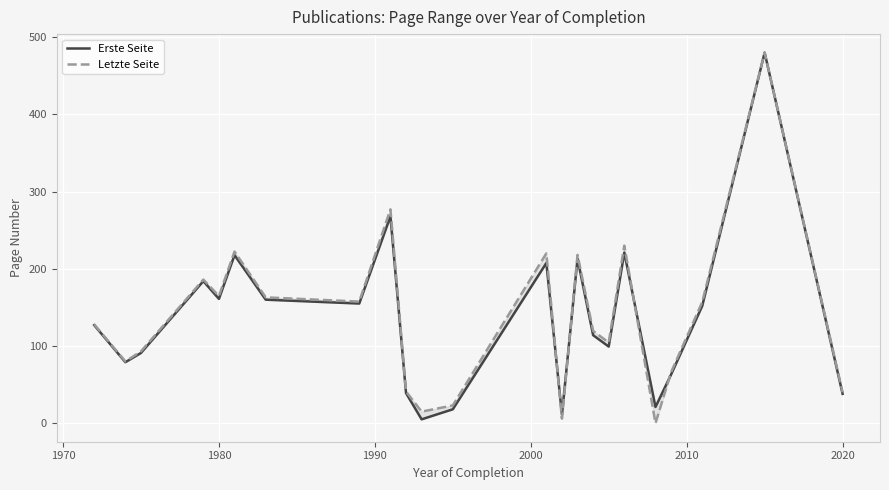

What is the value of the Letzte Seite point at the 10th from the left?

41.0